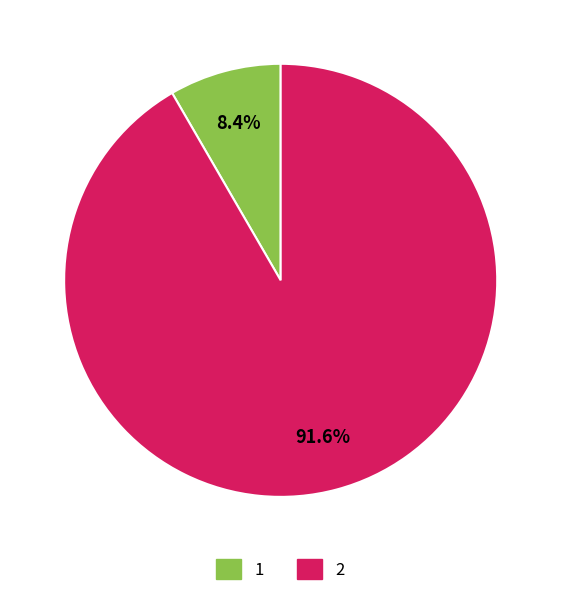

To the nearest percent, what is the average slice percentage?

50%